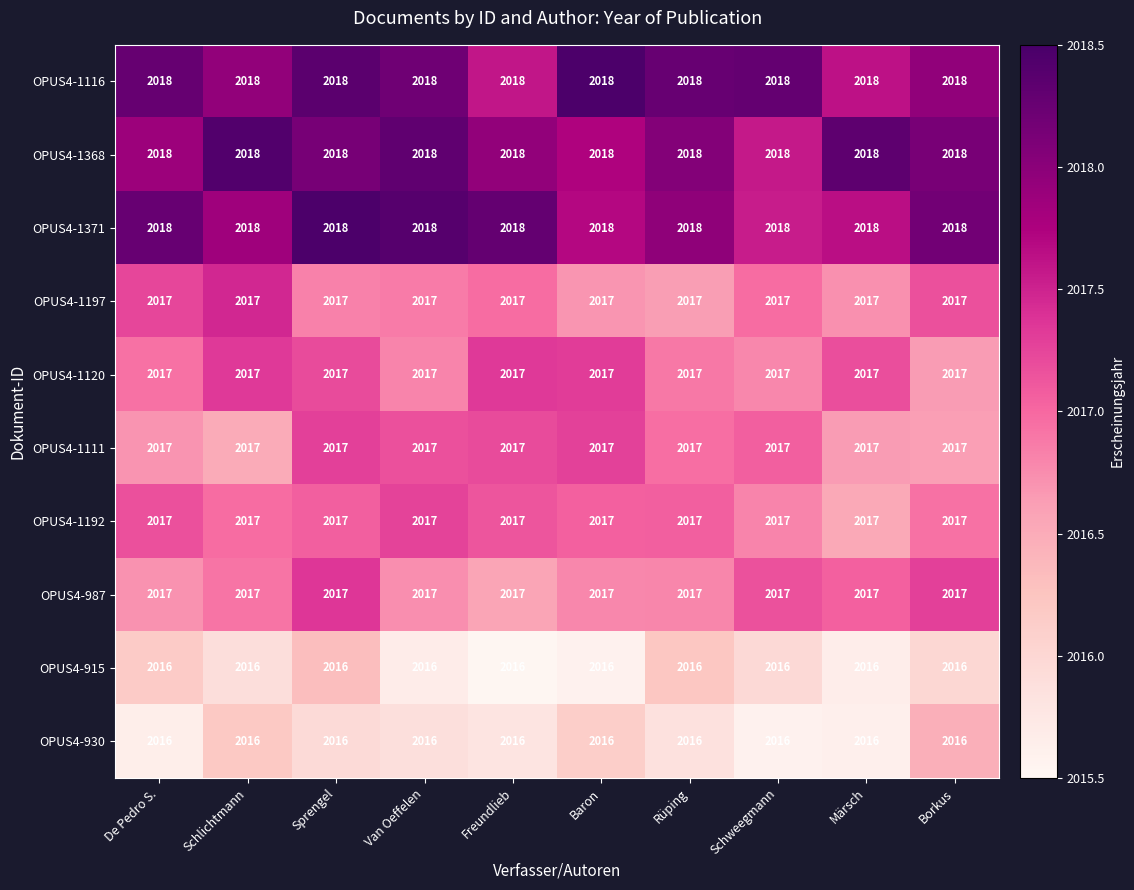

What is the maximum value for OPUS4-1197?

2017